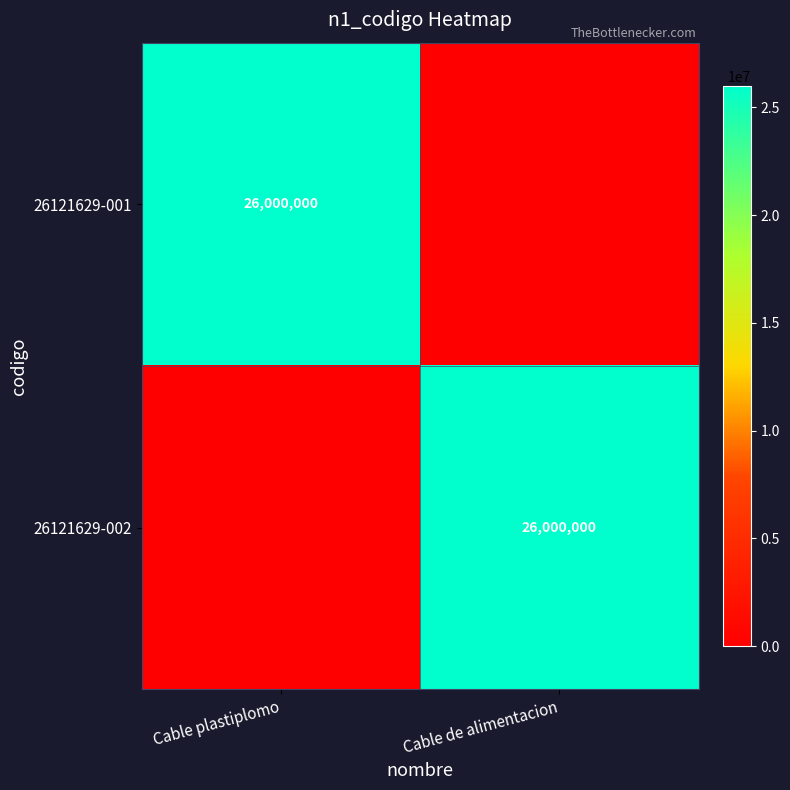

True or false: 26121629-001 has a value of 26000000 at Cable plastiplomo.

True